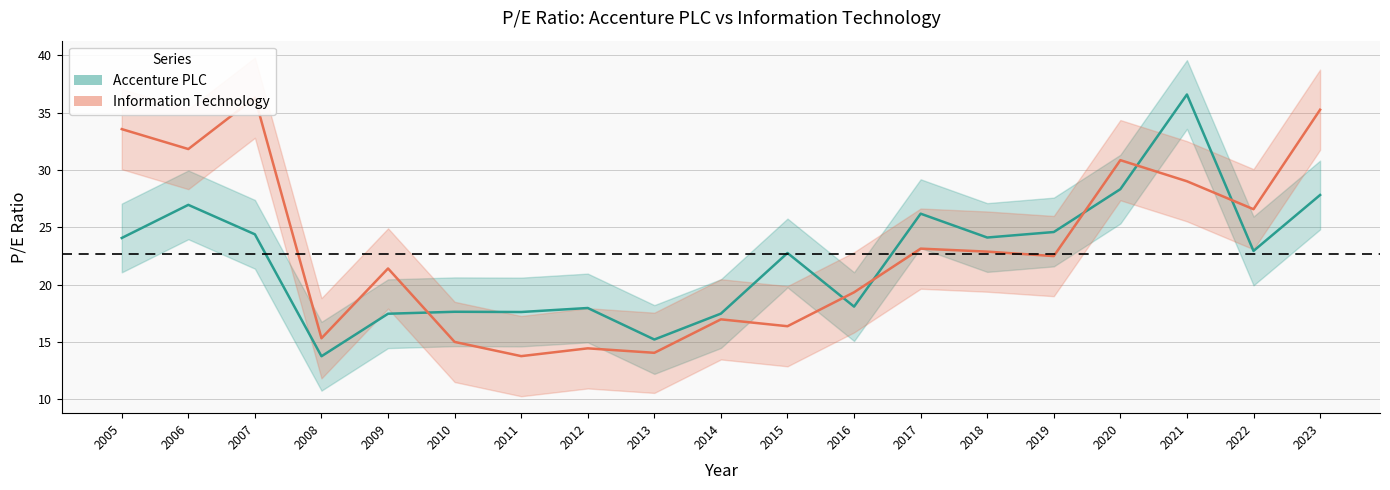

What is the minimum value for Accenture PLC?

13.7